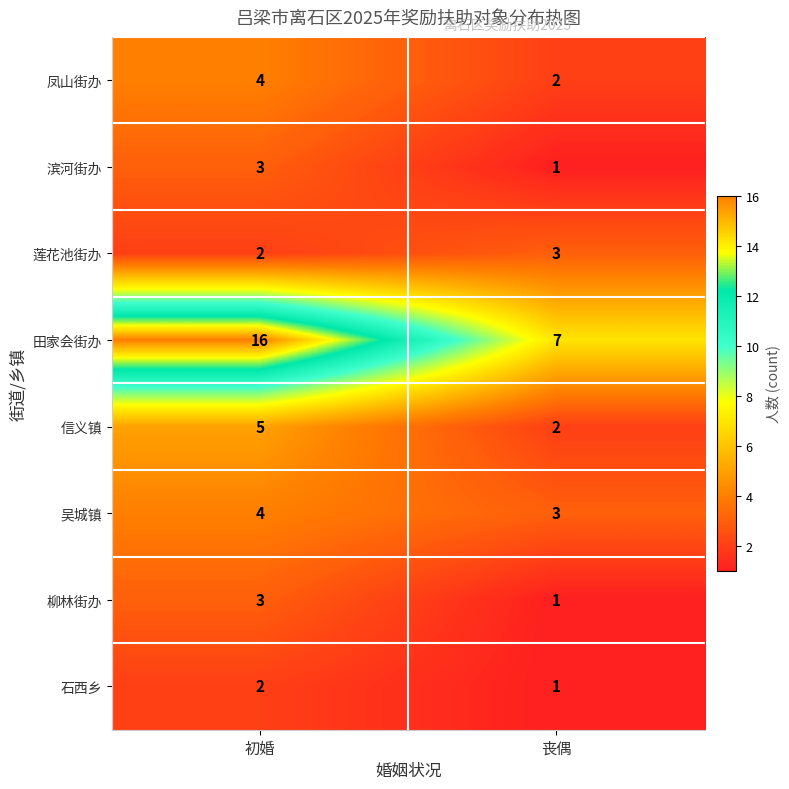

Reading left to right, list all the values displayed in this chart.

凤山街办: 初婚=4	丧偶=2
滨河街办: 初婚=3	丧偶=1
莲花池街办: 初婚=2	丧偶=3
田家会街办: 初婚=16	丧偶=7
信义镇: 初婚=5	丧偶=2
吴城镇: 初婚=4	丧偶=3
柳林街办: 初婚=3	丧偶=1
石西乡: 初婚=2	丧偶=1